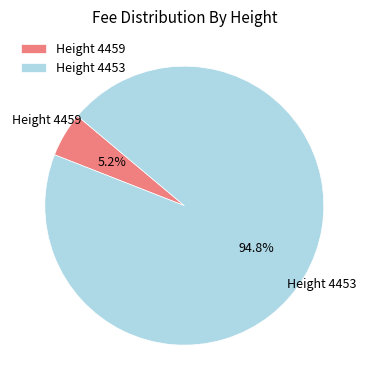

Is there a majority slice in this chart?

Yes